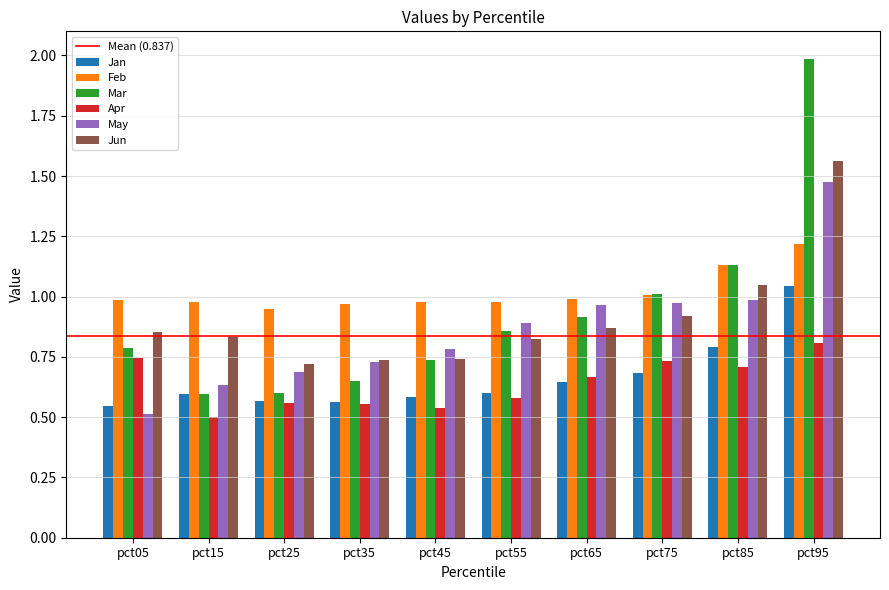

At which label does Apr reach its peak?

pct95